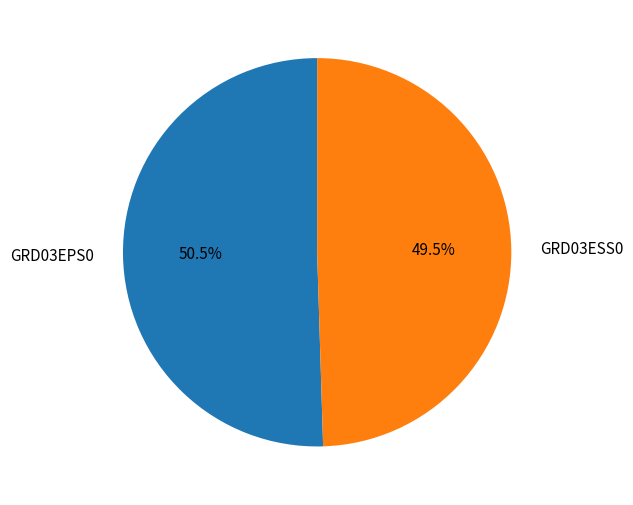

What portion of the pie excludes GRD03ESS0?

50.5%